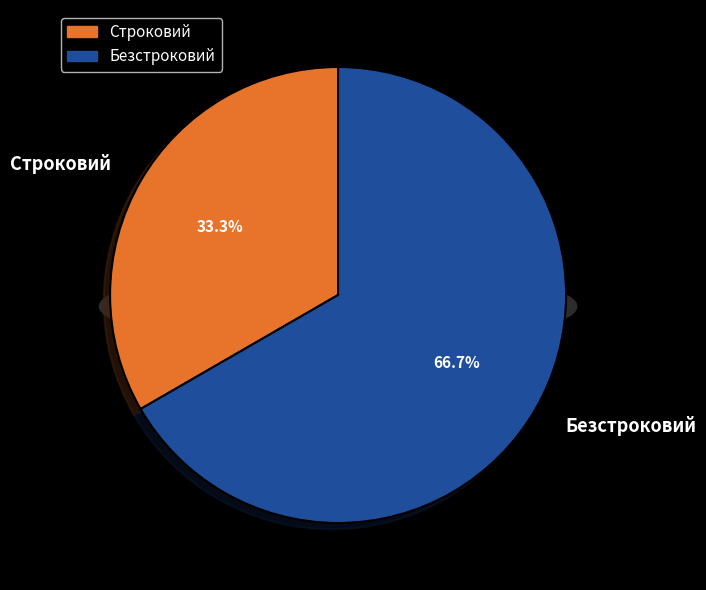

Does Безстроковий represent more than half of the total?

Yes